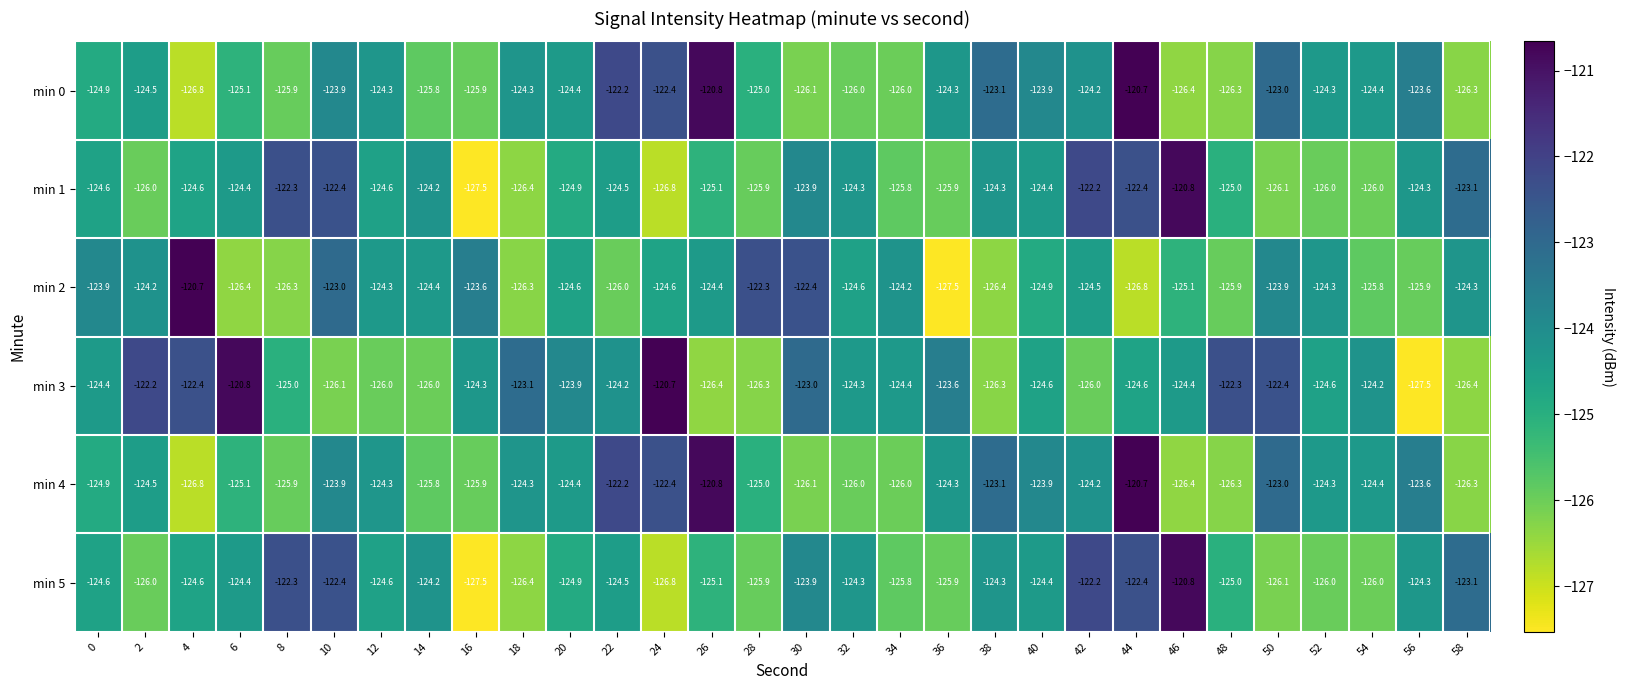

Read the min 3 value at 16.

-124.3